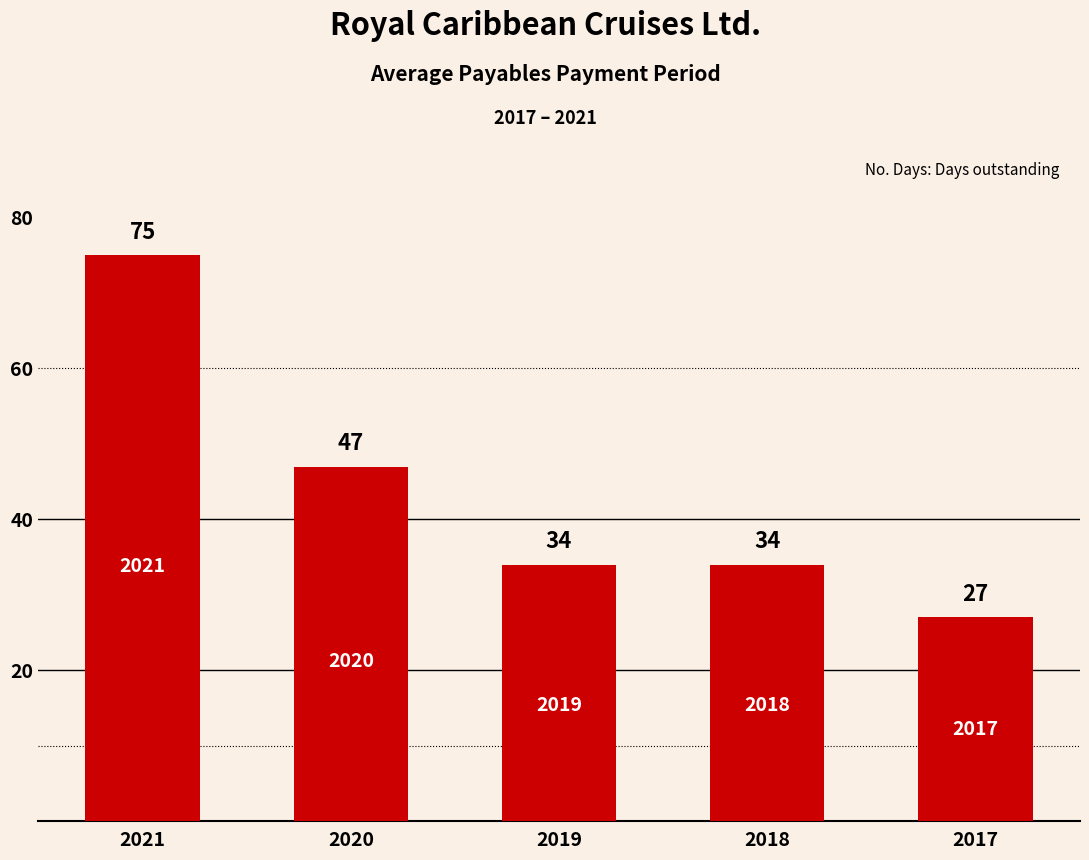

What is the maximum value shown in the chart?

75